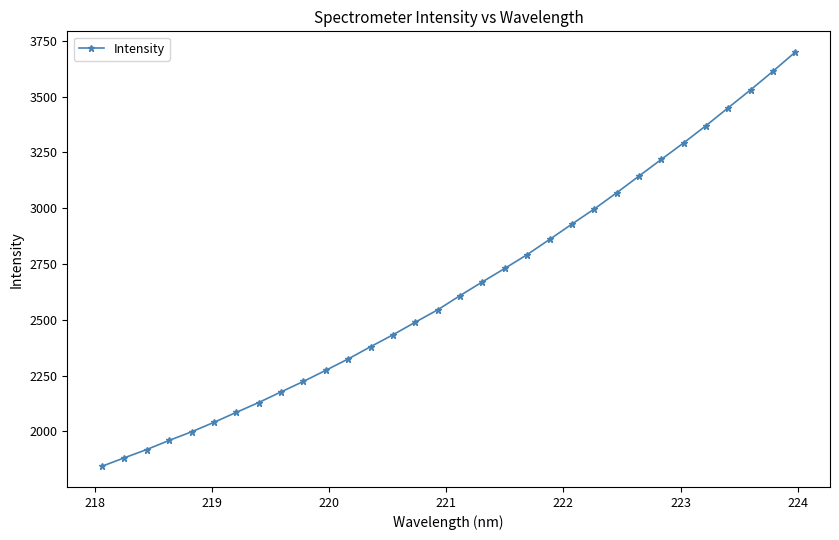

What is the difference between the maximum and minimum values?

1855.7